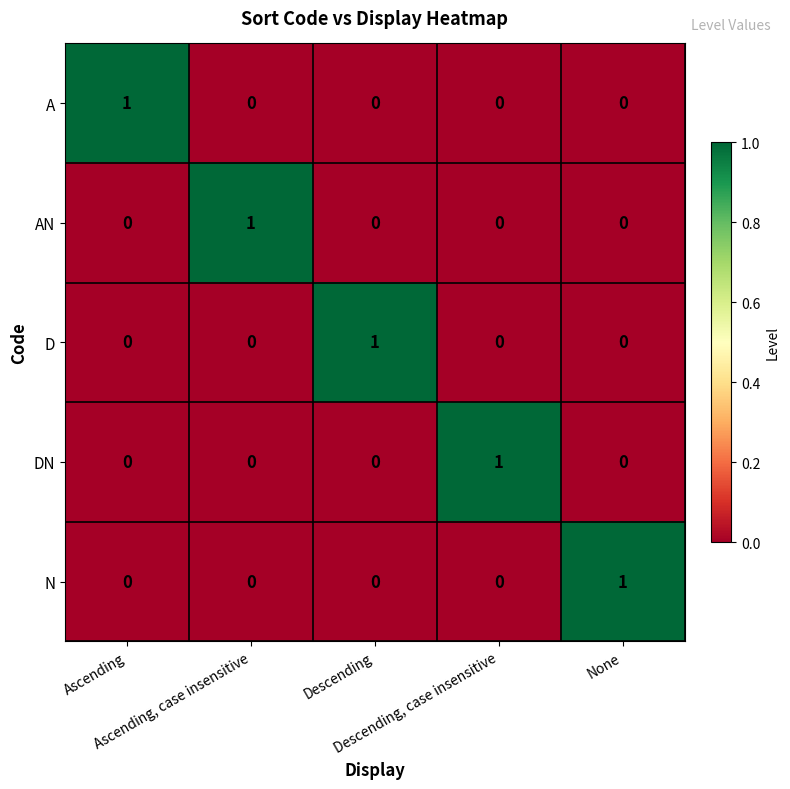

How many AN values are between 0 and 1?

5